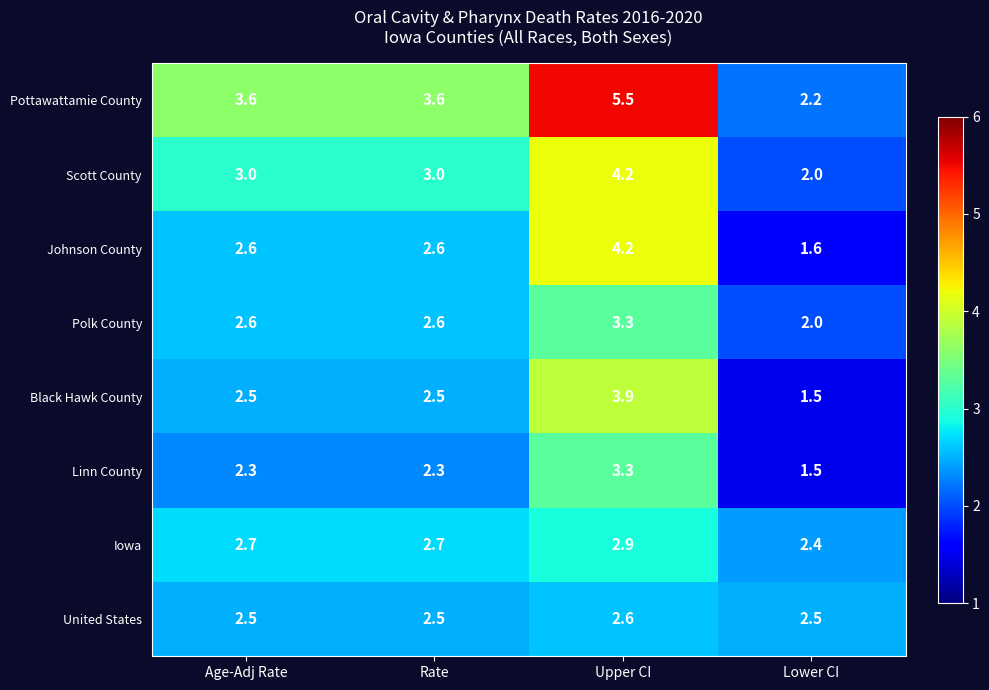

How many data points does each series have?

4